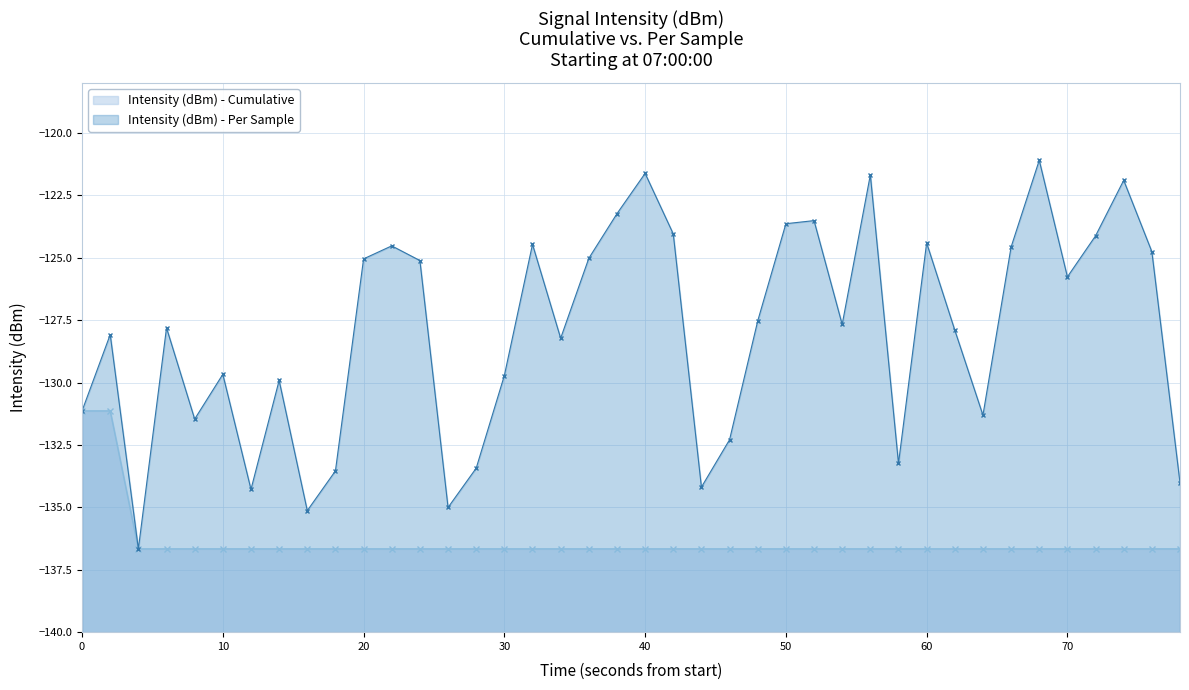

Is it true that the value at 20 is -191.0?

False